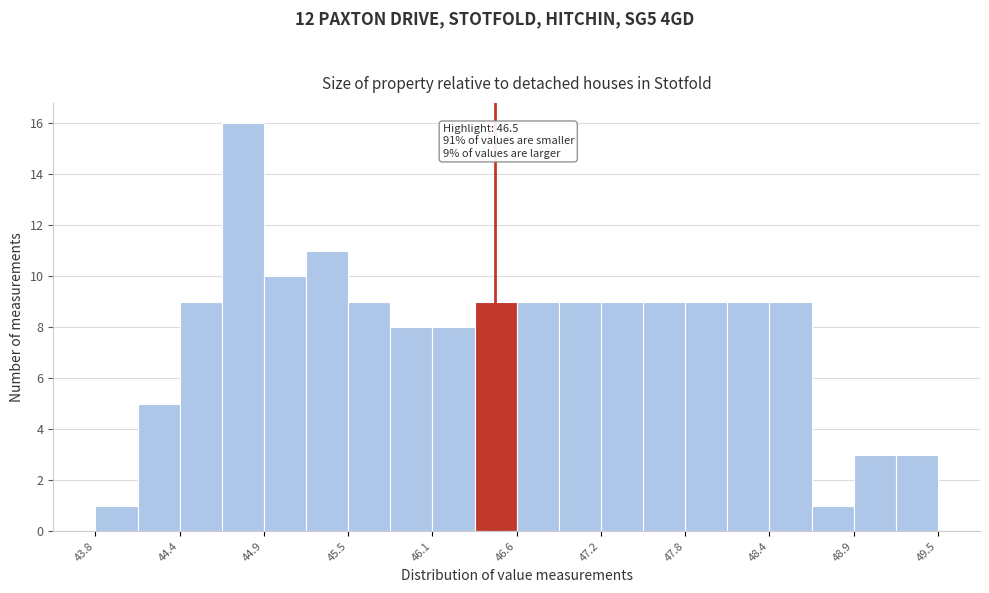

Around what value on the x-axis is the tallest bar? Give the approximate position of its centre, as read against the axis.

44.8